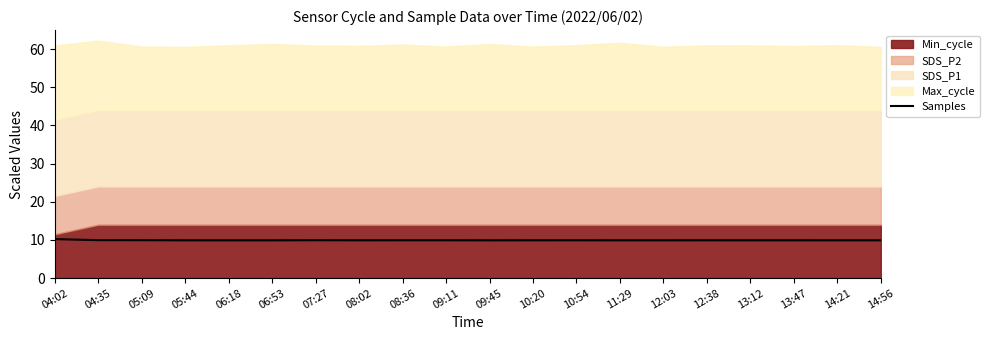

The chart shows a value of 5.4 at 14:21. True or false?

False